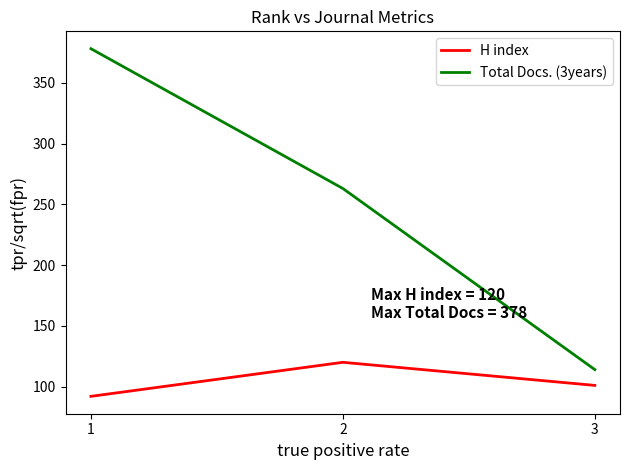

Reading right to left, extract all data points from this chart.

H index: 101	120	92
Total Docs. (3years): 114	263	378